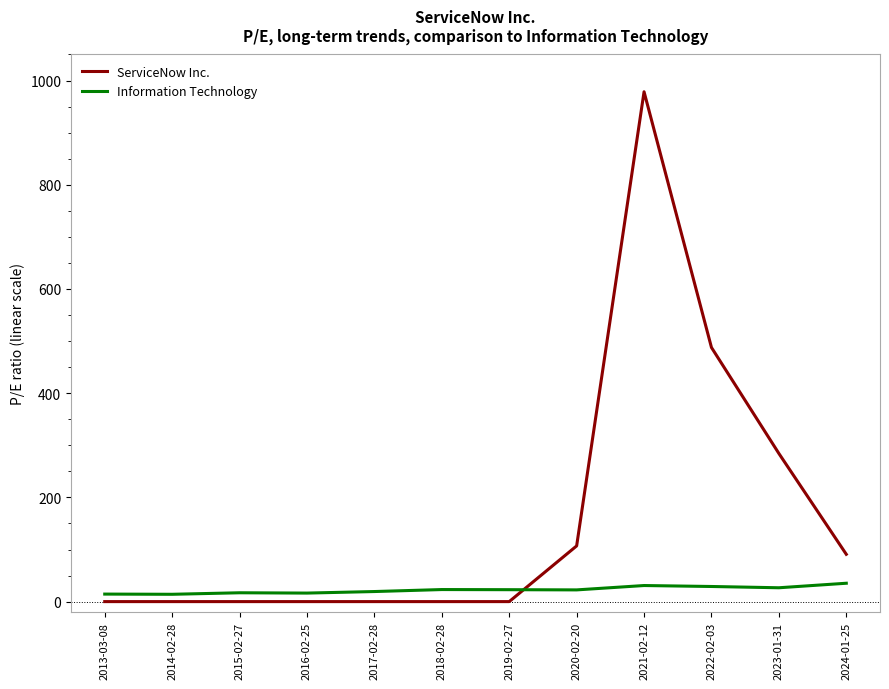

The ServiceNow Inc. series shows 421.5 at 2023-01-31. True or false?

False